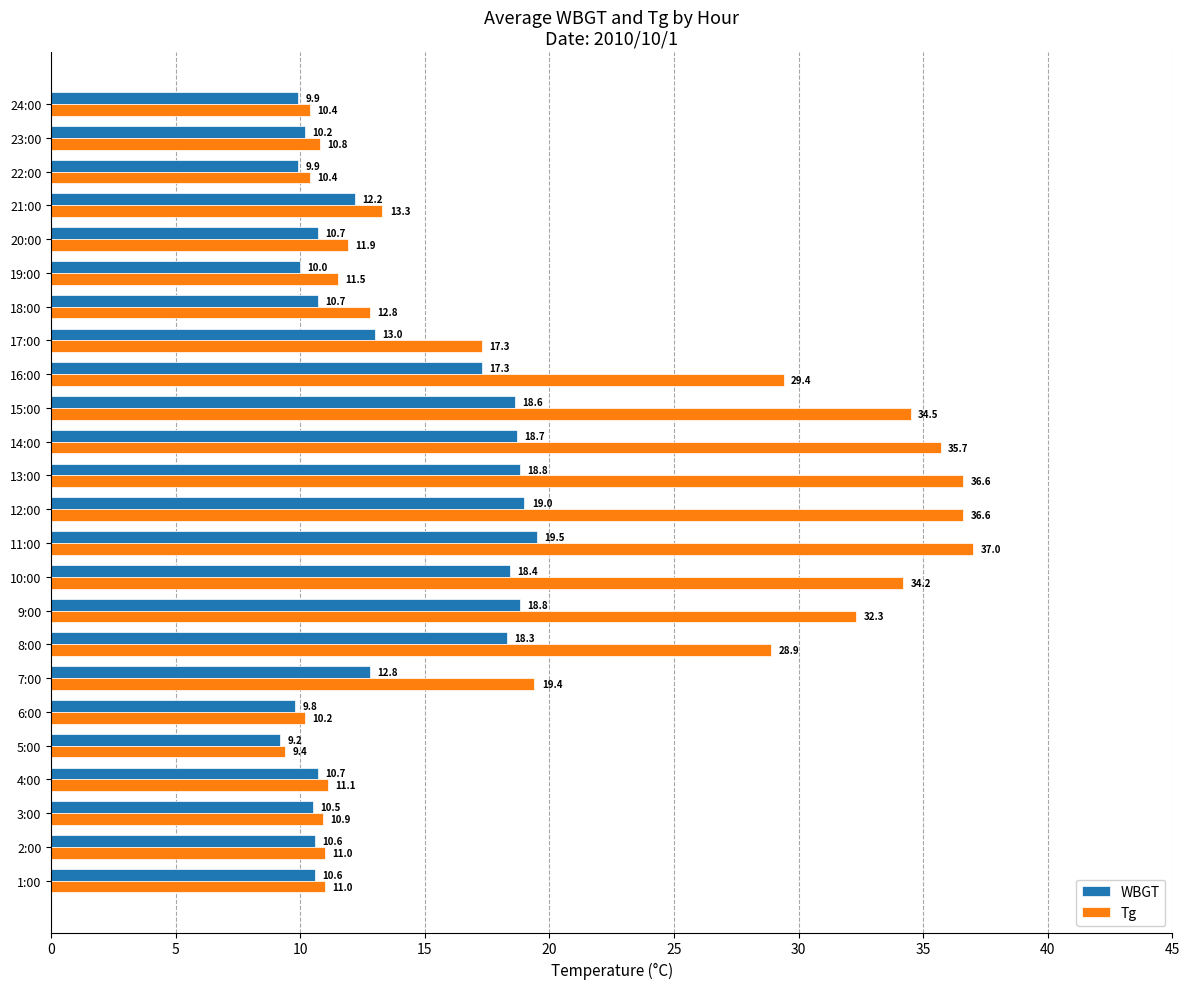

Which series changed the most between 4:00 and 9:00?

Tg